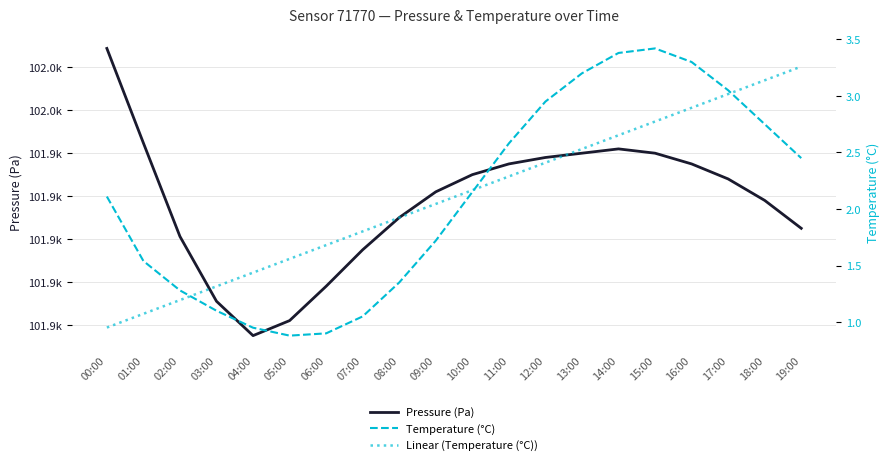

True or false: Temperature (°C) and Pressure (Pa) cross at least once.

False